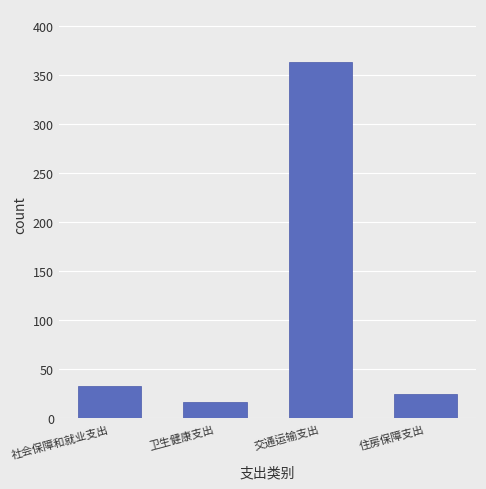

Are the bars horizontal?

No